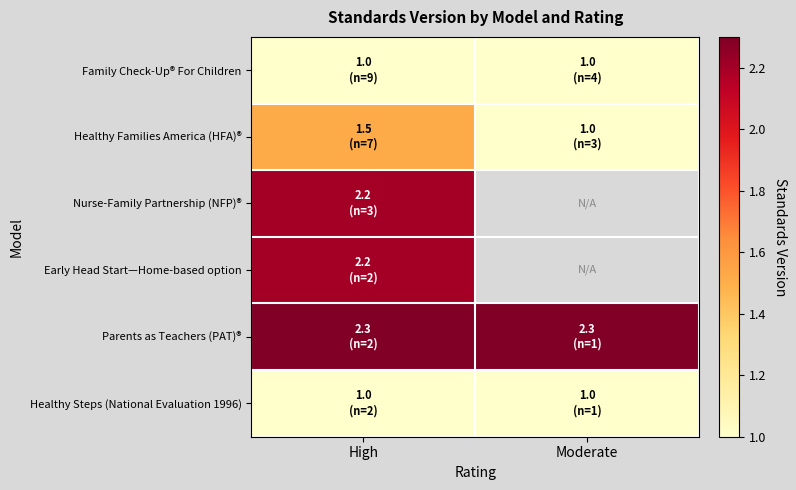

Between Moderate and High, which is larger?

Moderate